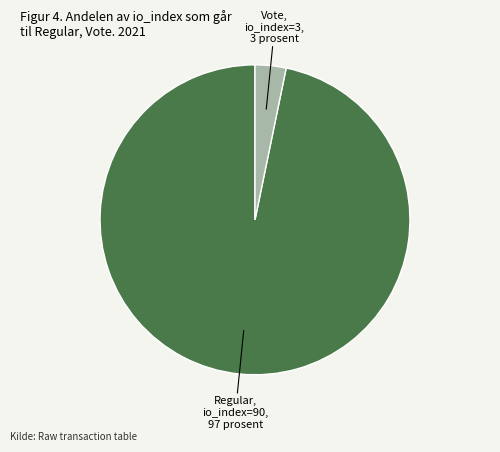

Is there any slice that represents more than half of the pie?

Yes